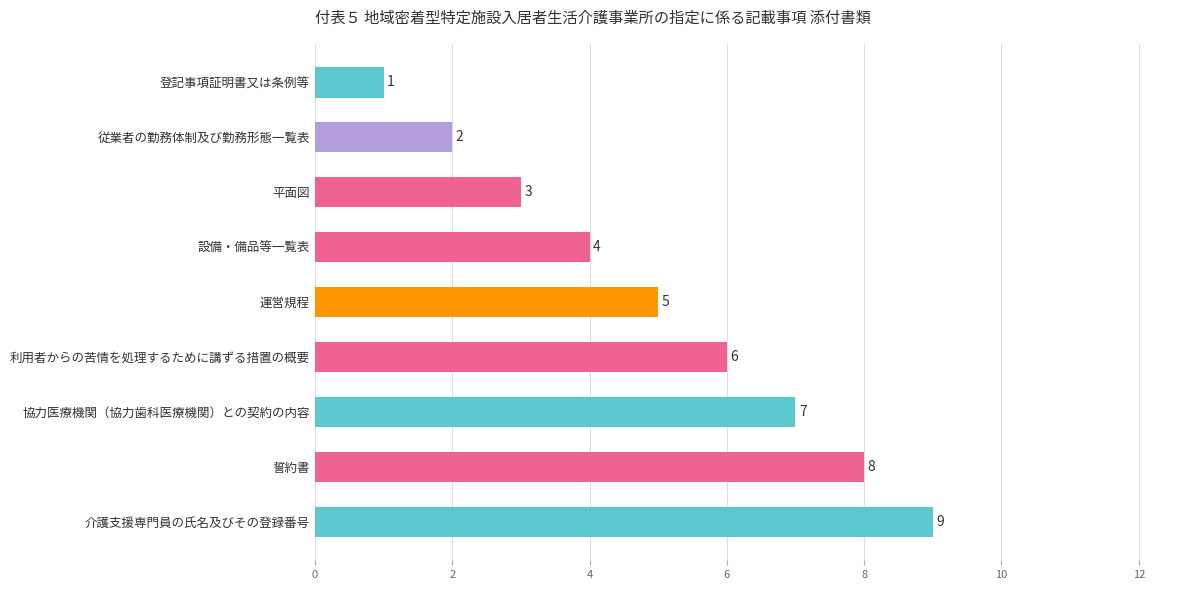

Read the value at 運営規程.

5